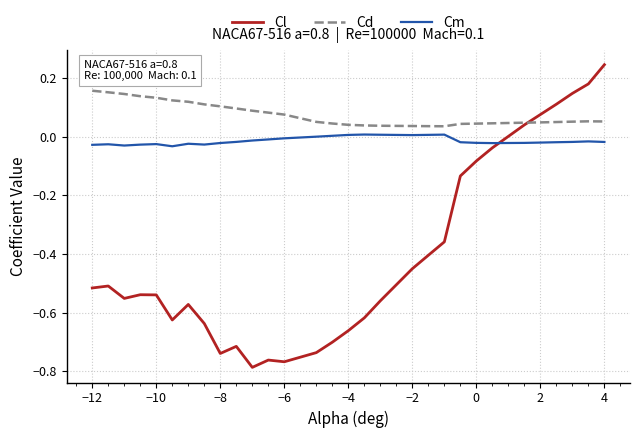

Which series has the largest total across all categories?

Cd